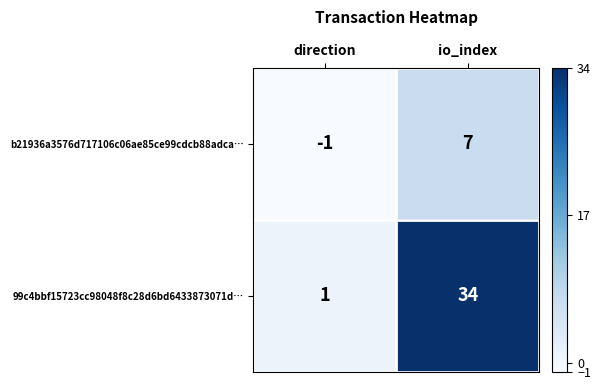

How many values in b21936a3576d717106c06ae85ce99cdcb88adca… are above zero?

1